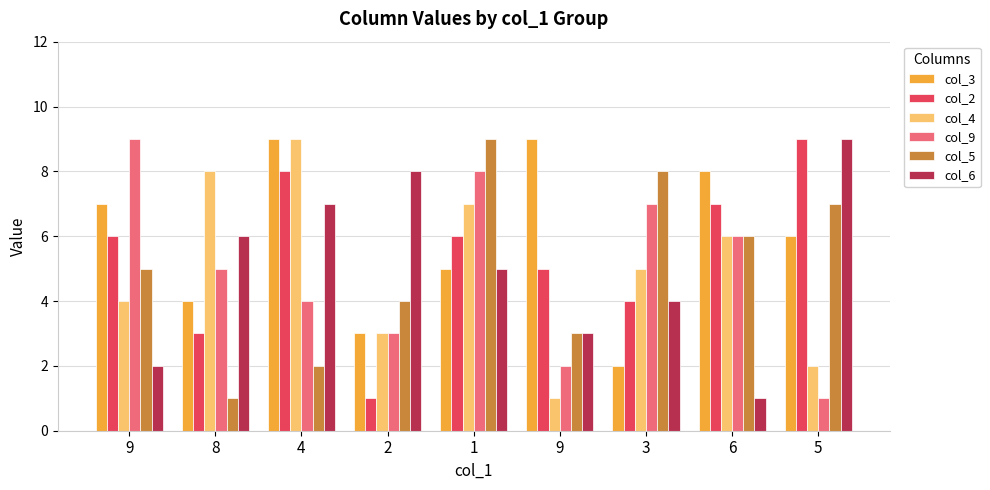

The value of col_4 at 4 is 5. True or false?

False